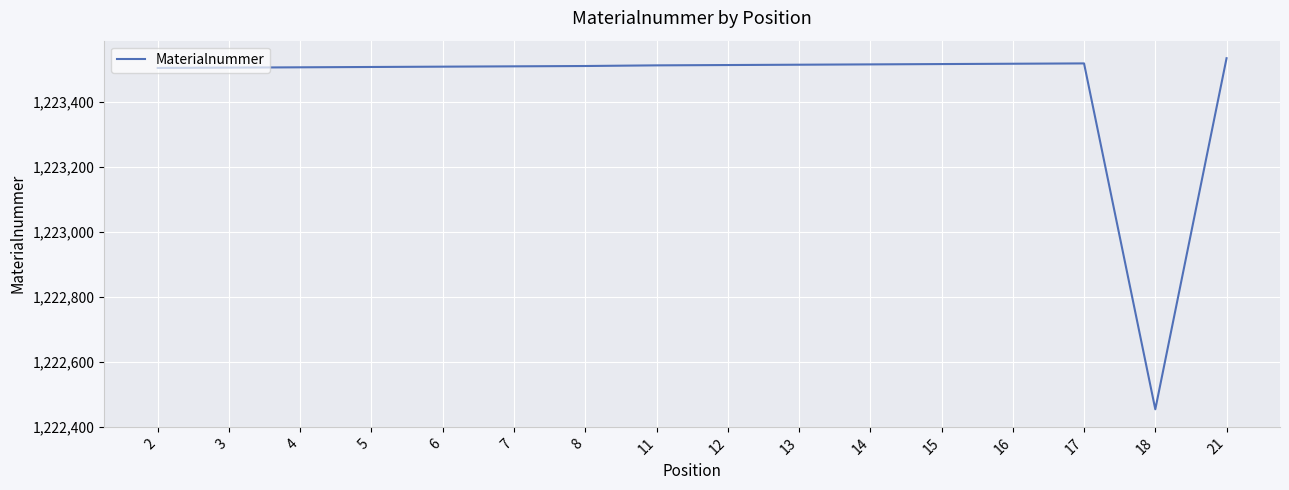

True or false: the data has more than 0 interior local peaks.

True